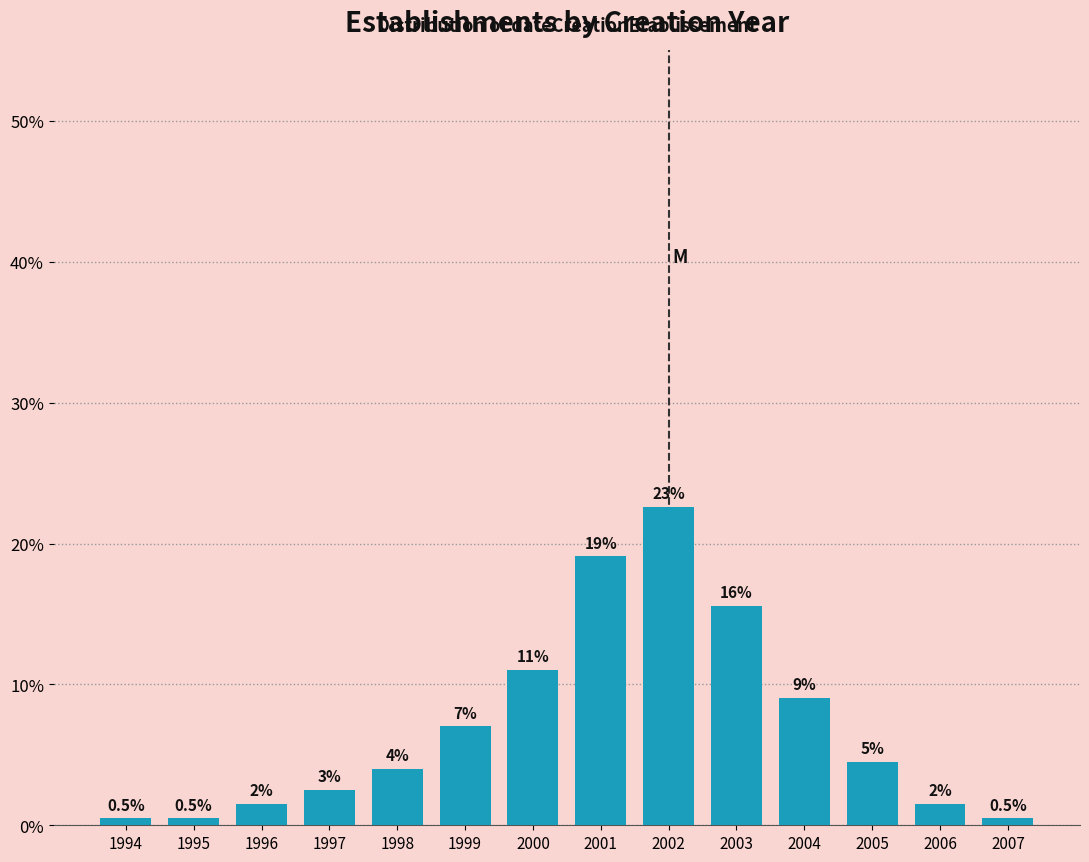

Reading right to left, list all the values displayed in this chart.

0.5	1.5	4.5	9.0	15.6	22.6	19.1	11.1	7.0	4.0	2.5	1.5	0.5	0.5